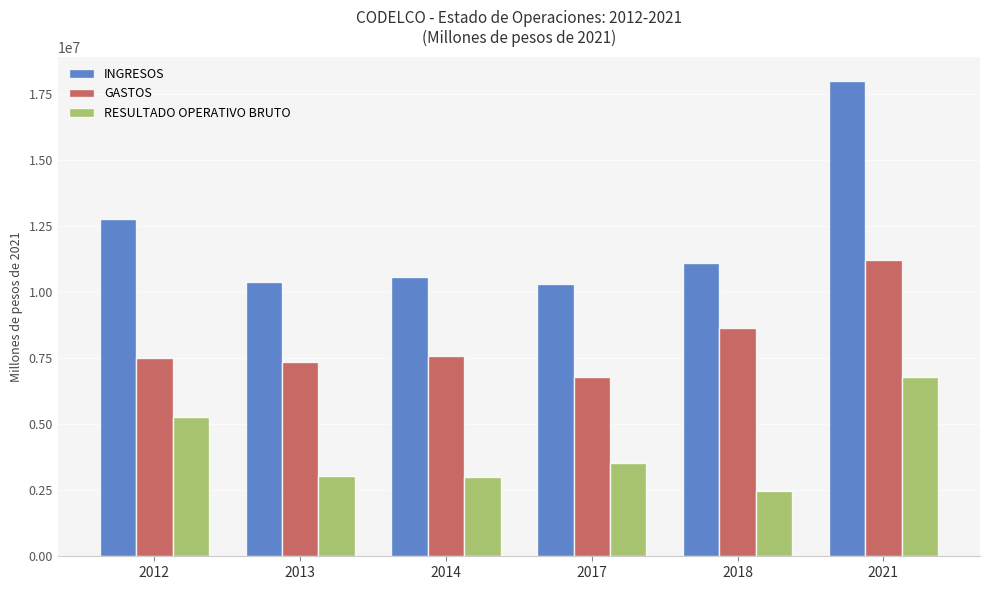

Rank the series by their average value, from highest to lowest.

INGRESOS, GASTOS, RESULTADO OPERATIVO BRUTO